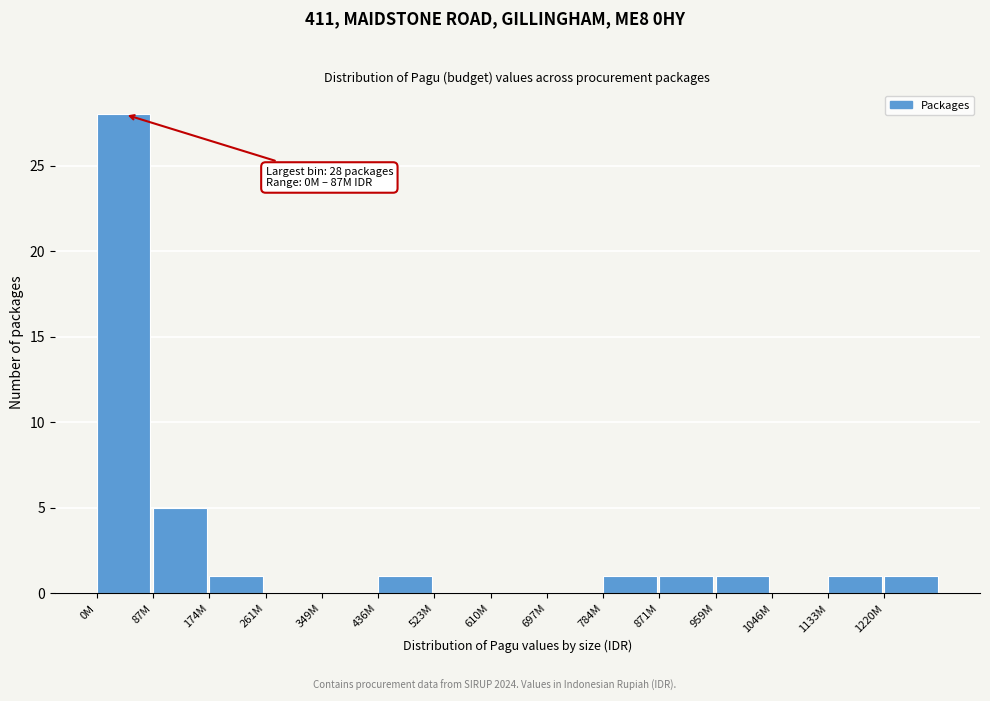

Reading left to right, extract all data points from this chart.

0M=28	87M=5	174M=1	261M=0	349M=0	436M=1	523M=0	610M=0	697M=0	784M=1	871M=1	959M=1	1046M=0	1133M=1	1220M=1